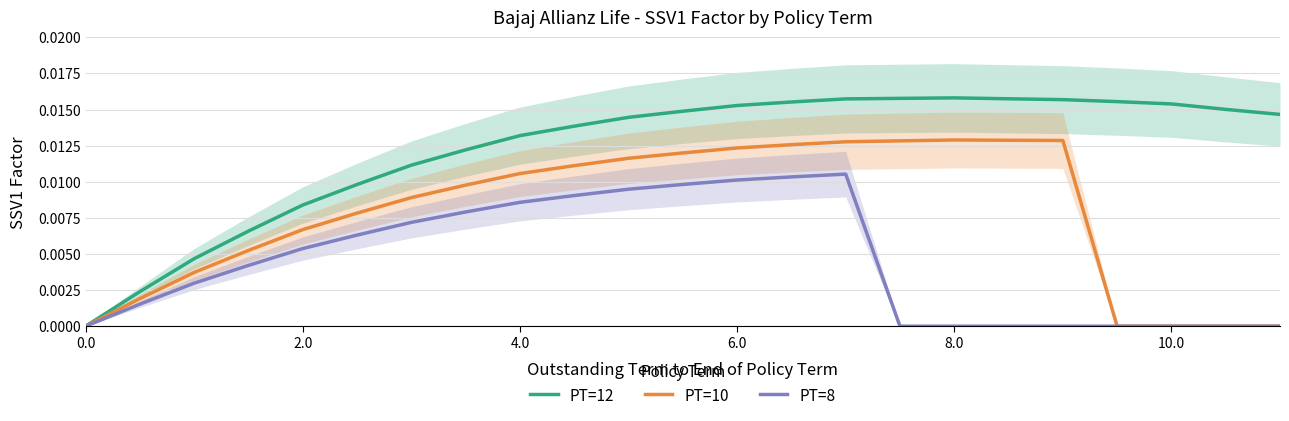

True or false: PT=12 and PT=8 cross at least once.

False